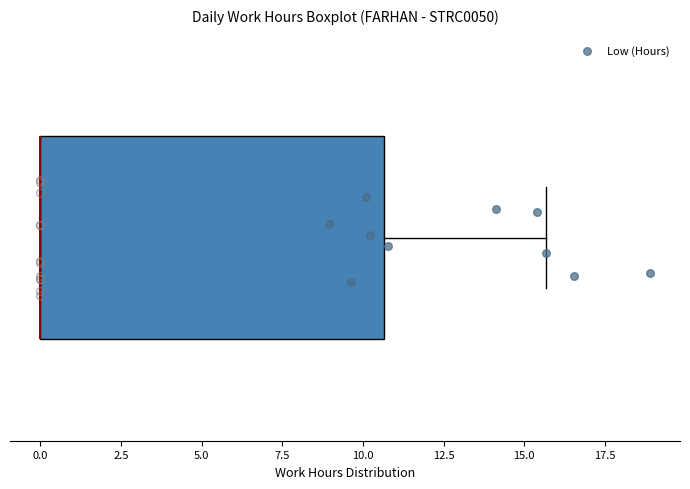

Where does the right whisker of the box end on the x-axis? The values are not printed on the chart, so give them approximately, as read against the axis.

15.5